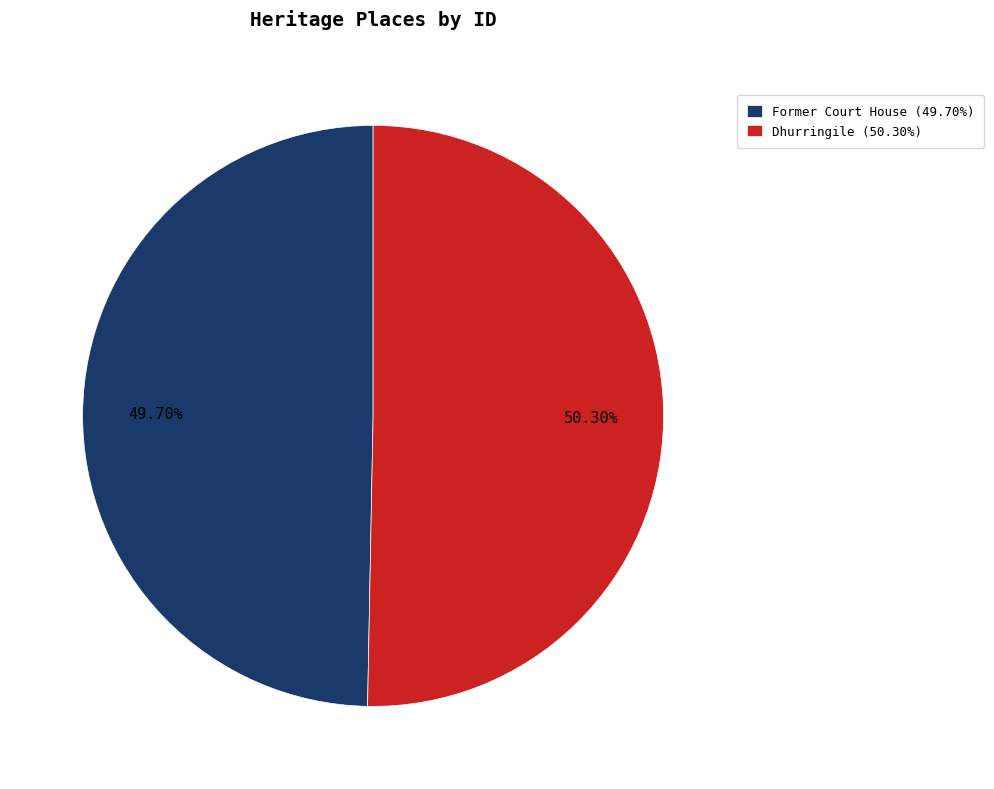

Combined, do Dhurringile and Former Court House account for over 50%?

Yes